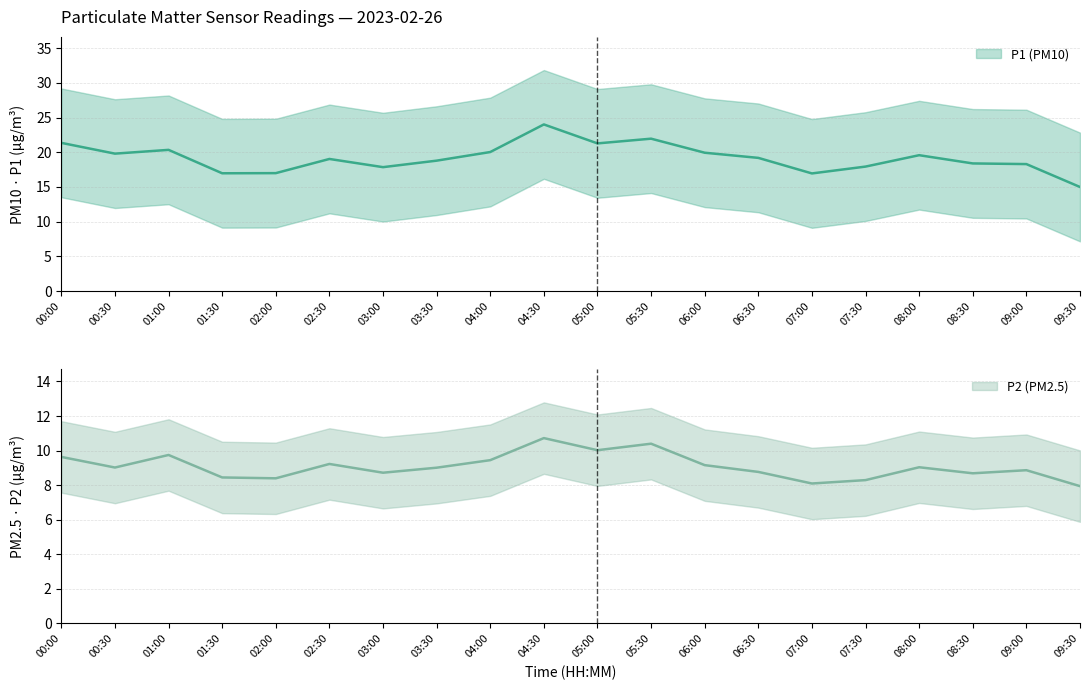

Rank the series by their maximum value, from lowest to highest.

P2, P1